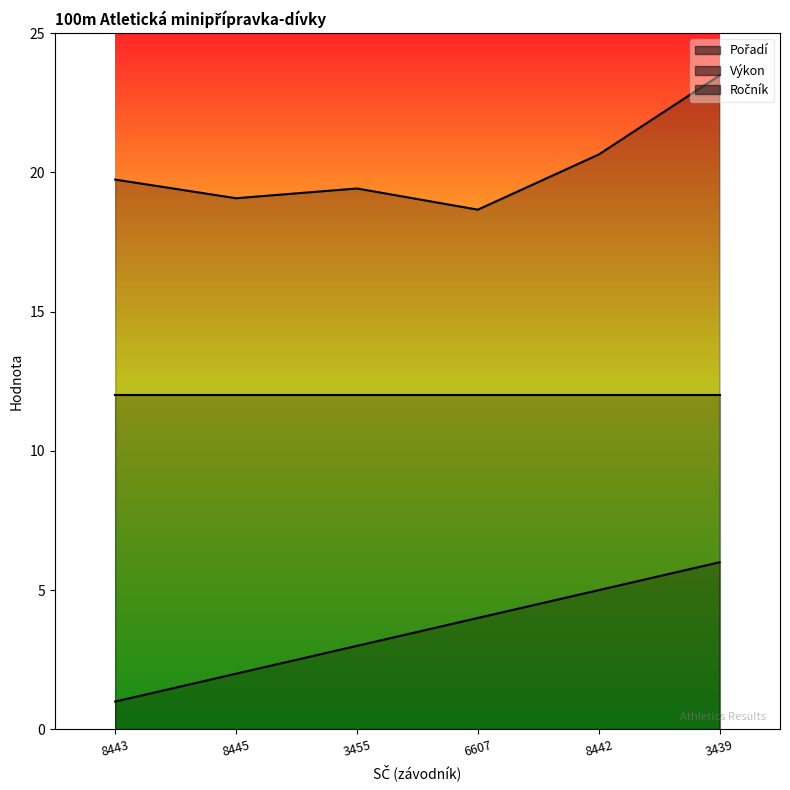

What is the maximum value shown in the chart?

23.5